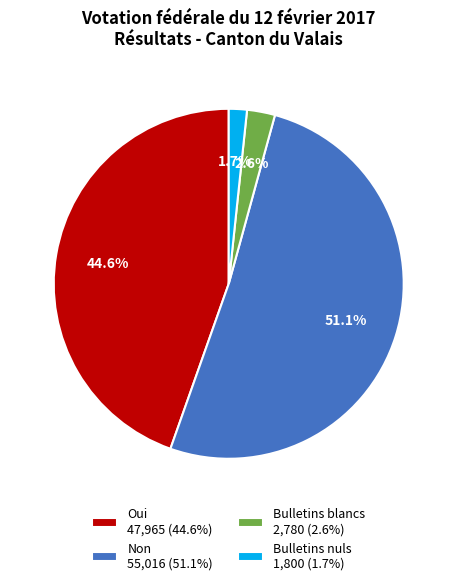

How many segments does this pie chart have?

4